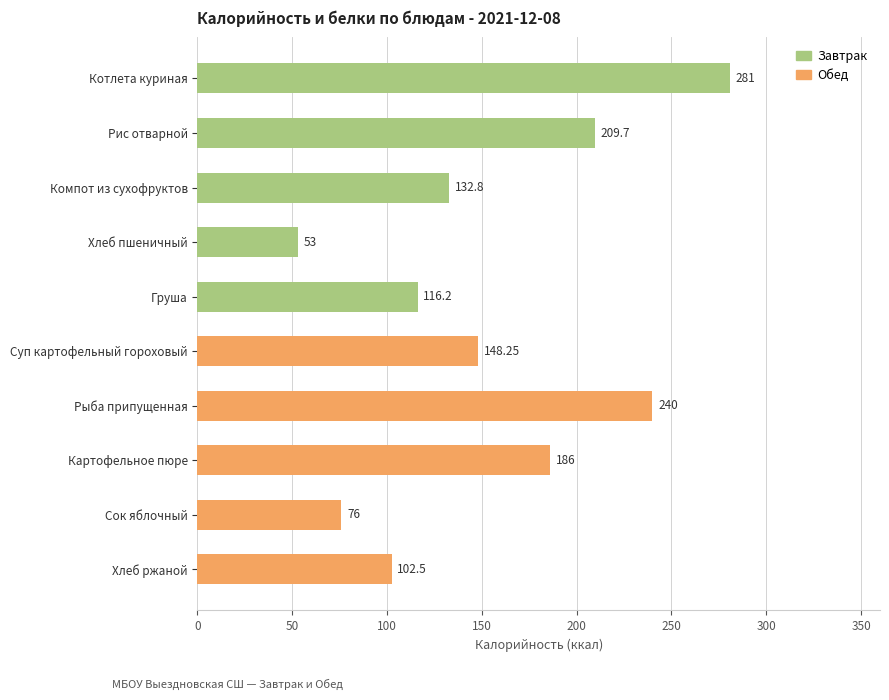

What is the maximum value shown in the chart?

281.0